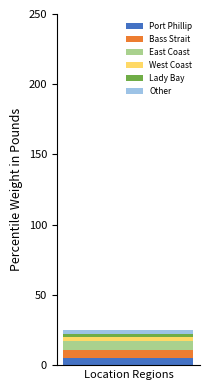

Are the bars grouped side by side (vs. stacked)?

No